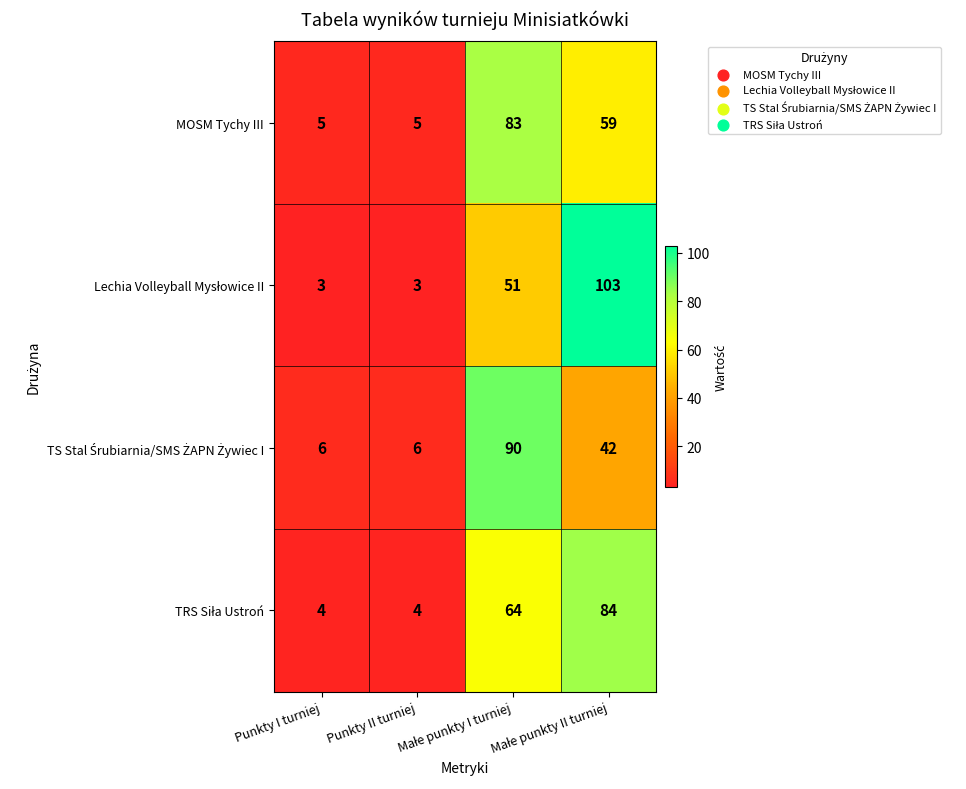

Count the MOSM Tychy III values in the range 5 to 83.

4